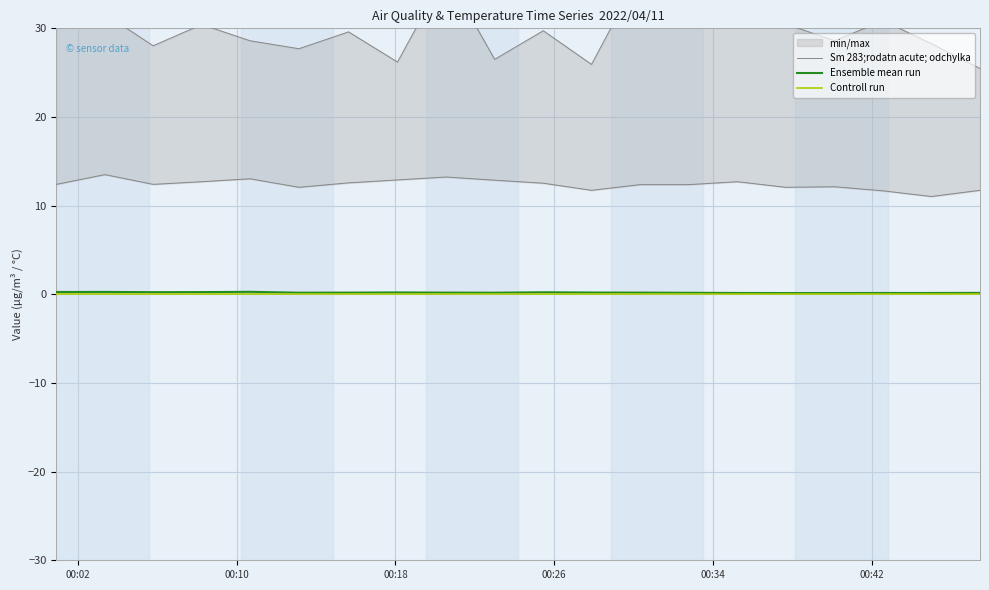

What is the minimum value for Ensemble mean run?

0.1